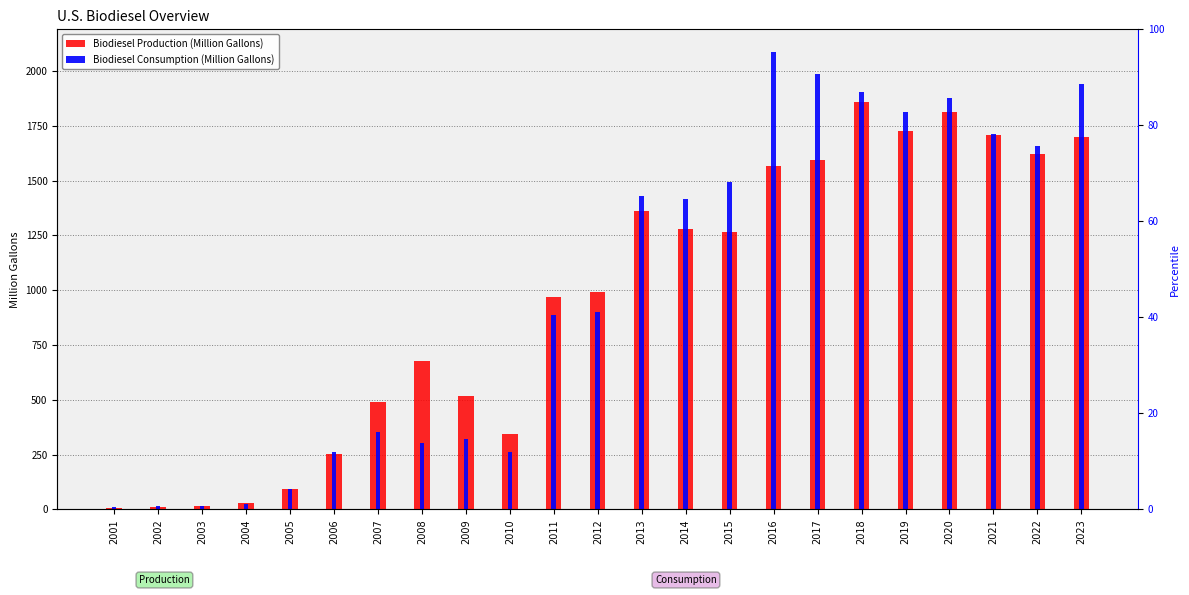

List the series in order of their overall mean, lowest first.

Biodiesel Production (Million Gallons), Biodiesel Consumption (Million Gallons)